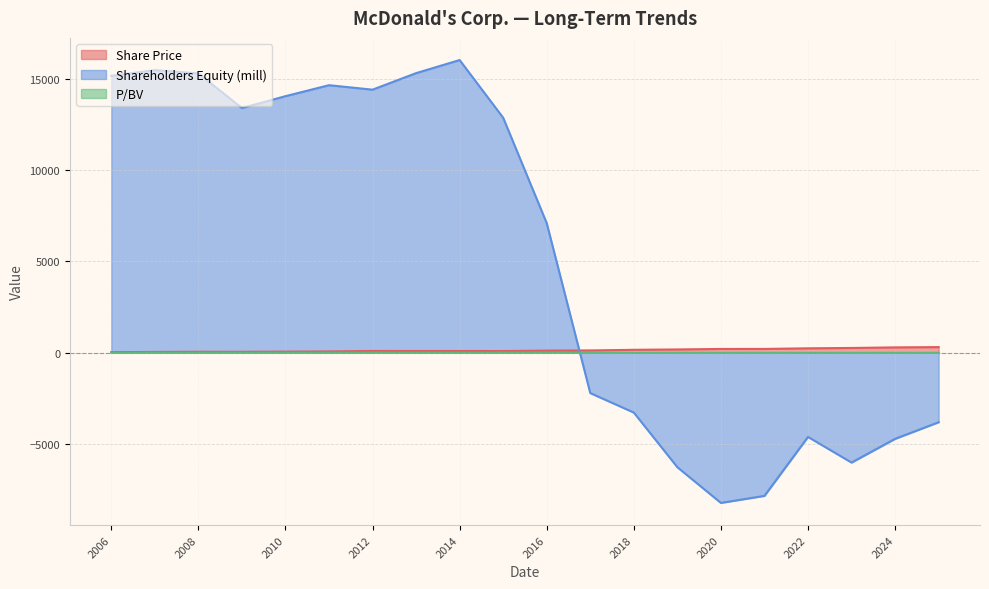

How many positive values does the P/BV series have?

11